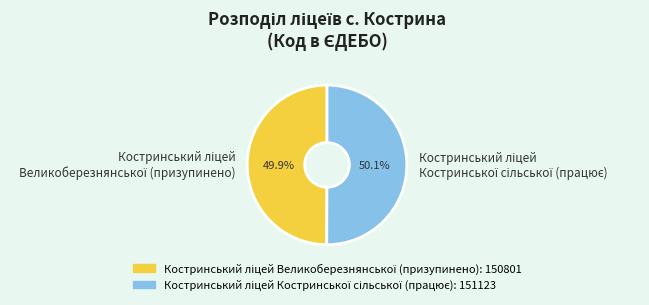

Does any single category account for the majority?

Yes